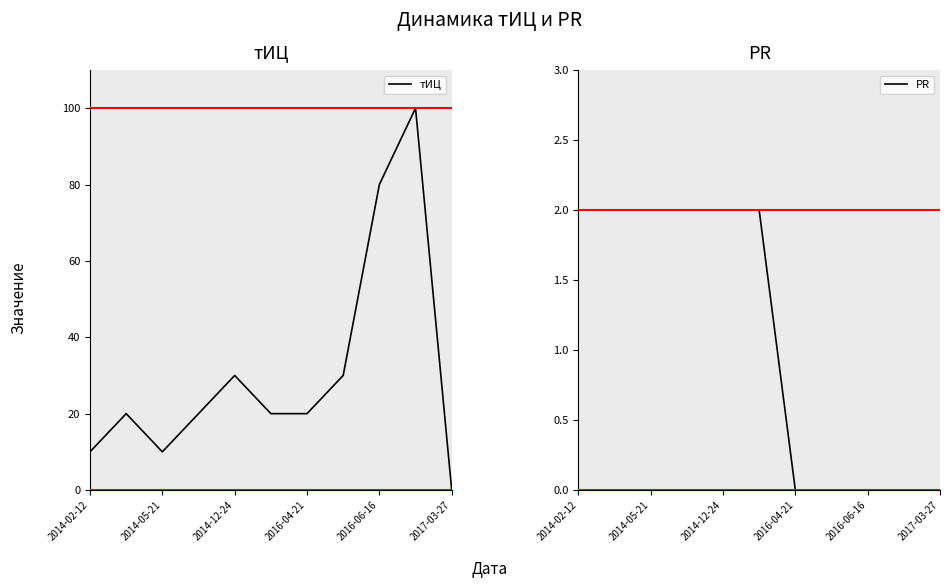

At which category is the sum across all series the highest?

9